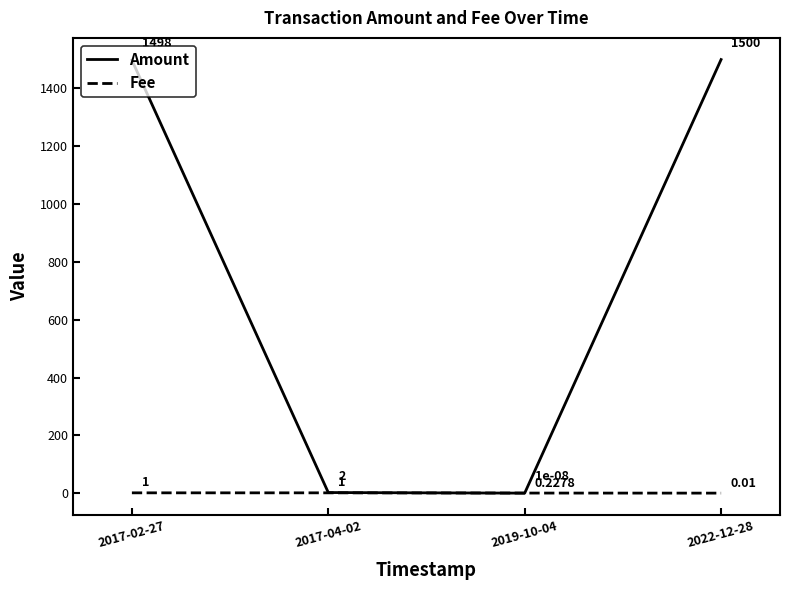

What is the total value across all series at 2017-02-27?

1499.0